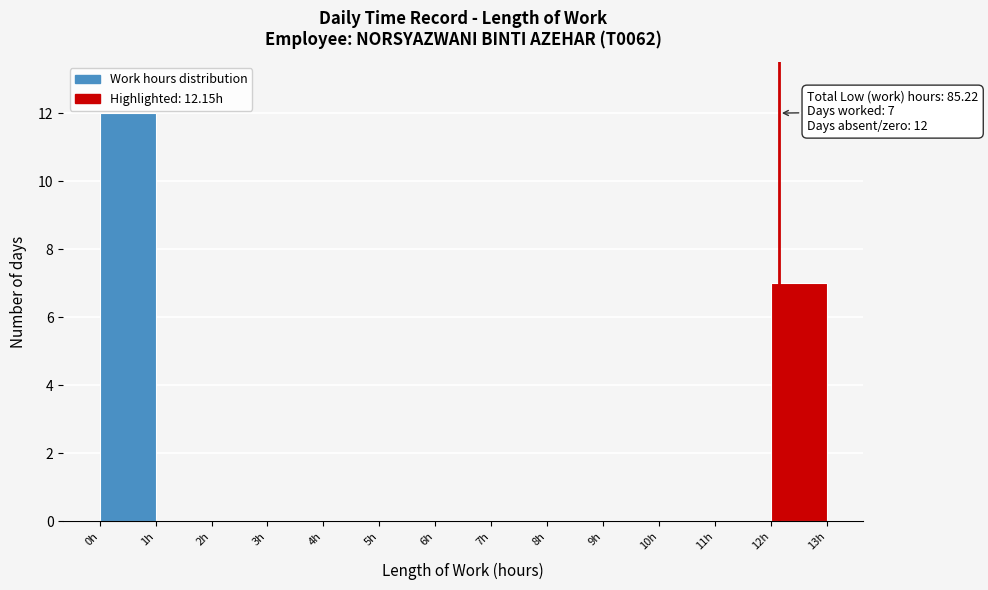

Over which range of the x-axis is the bar tallest?

0 to 1